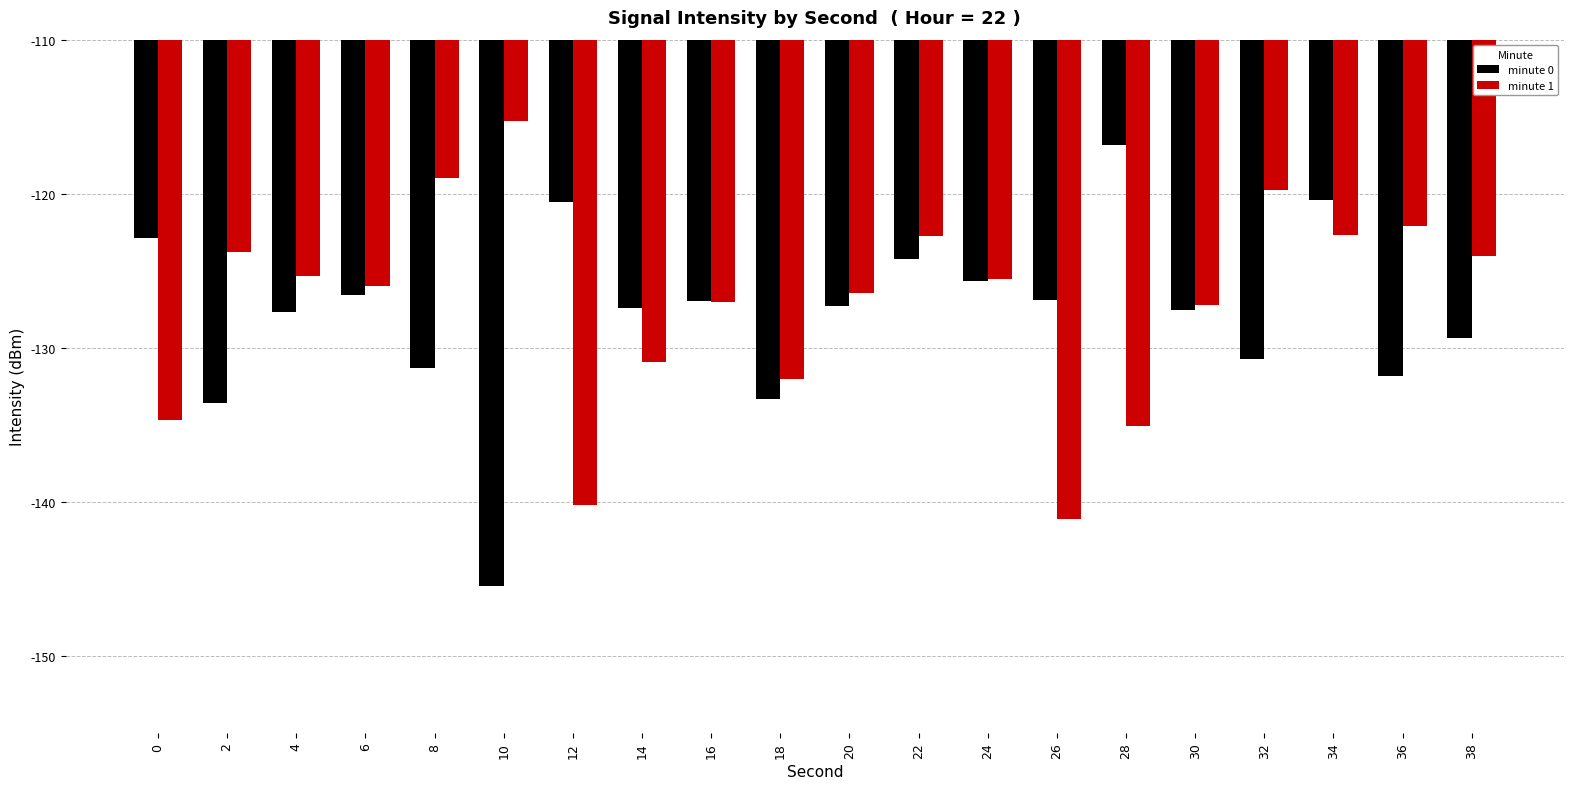

What is the total value across all series at 10?

-260.8